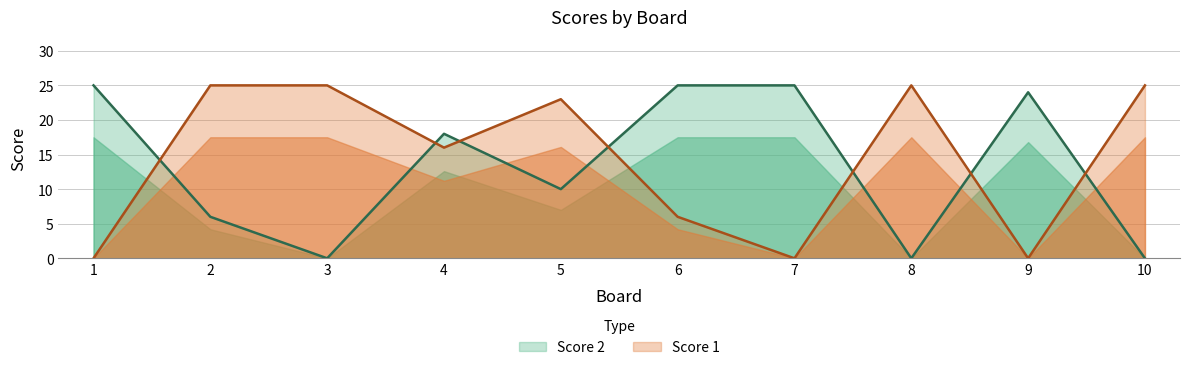

What is the value of the Score 1 point at the 2nd from the left?

25